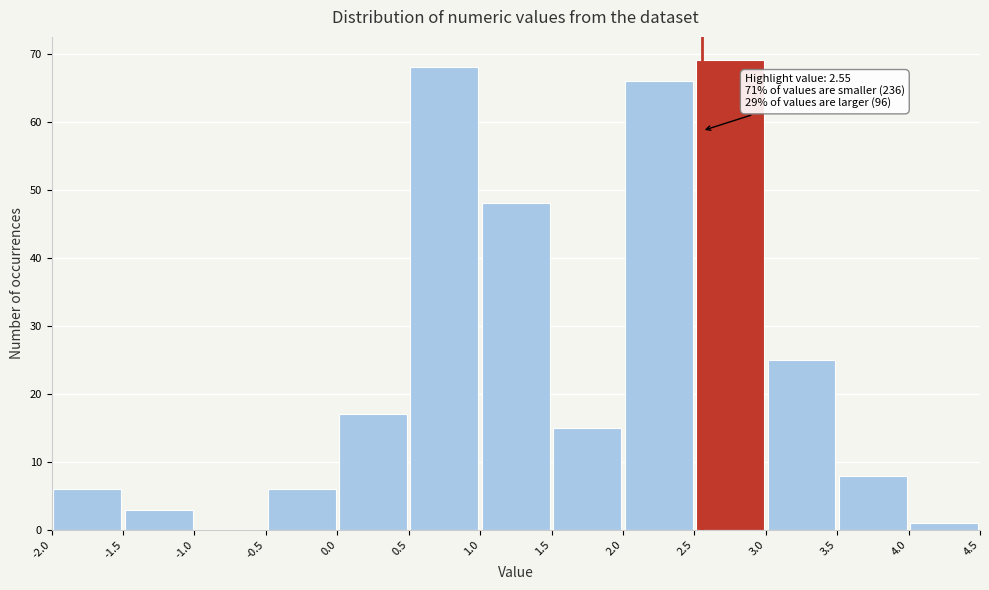

Over which range of the x-axis is the bar tallest?

2.5 to 3.0